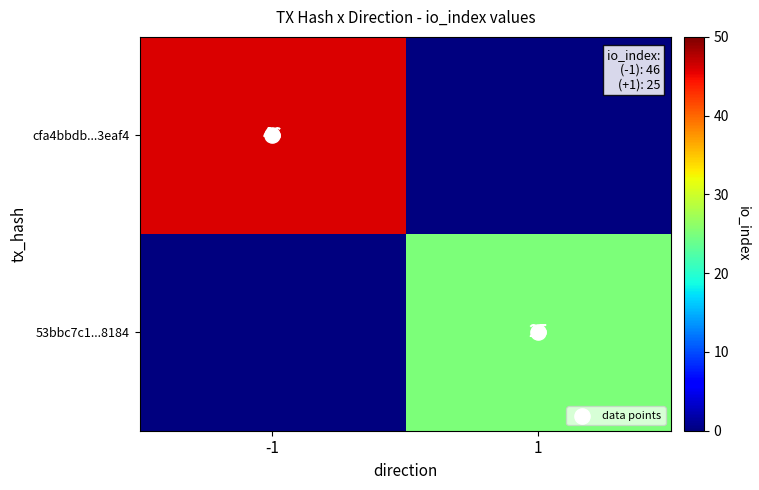

List the series in order of their overall mean, lowest first.

data points, 53bbc7c1...8184, cfa4bbdb...3eaf4